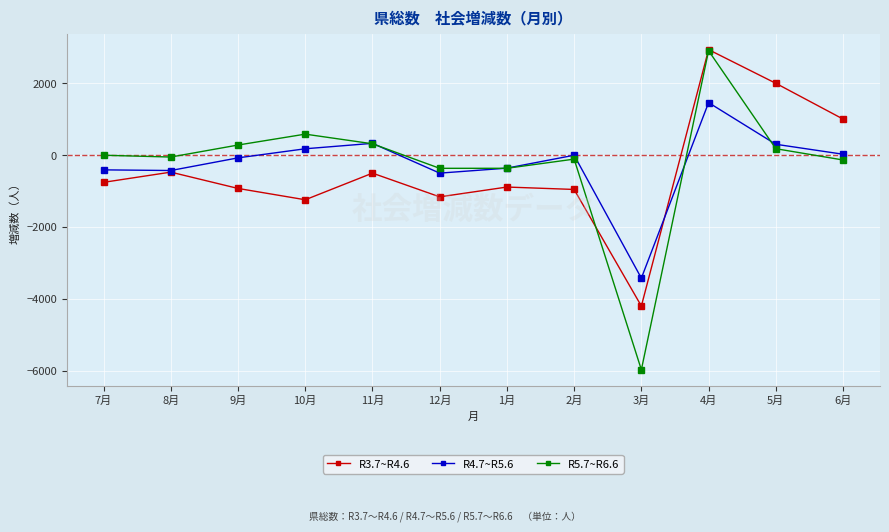

What is the difference between the R5.7~R6.6 values at 10月 and 11月?

268